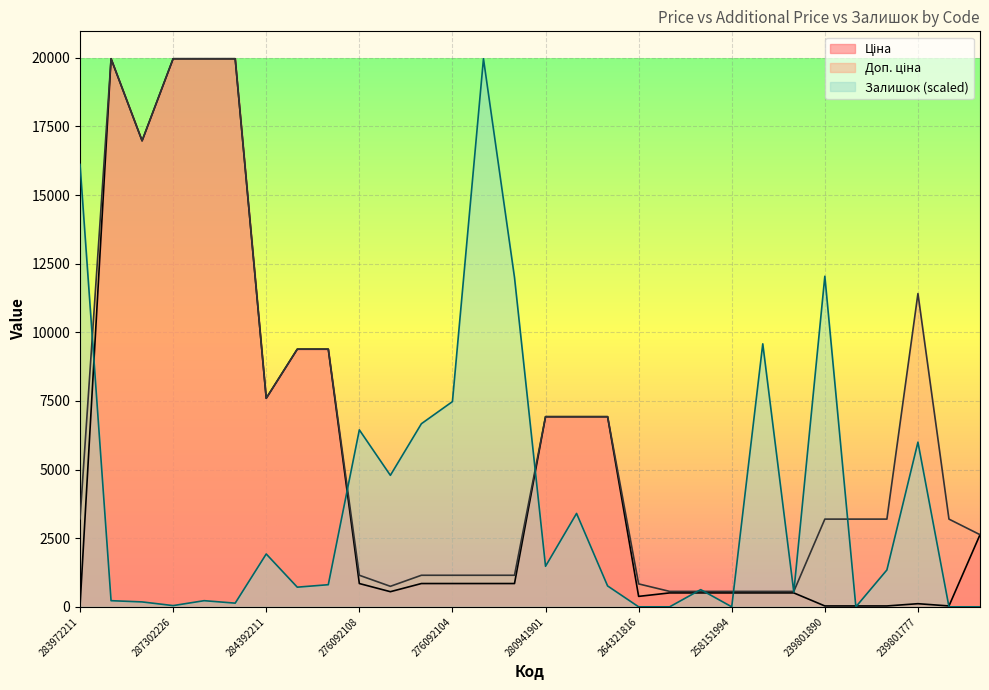

What is the total value across all series at 280941901?

15328.5